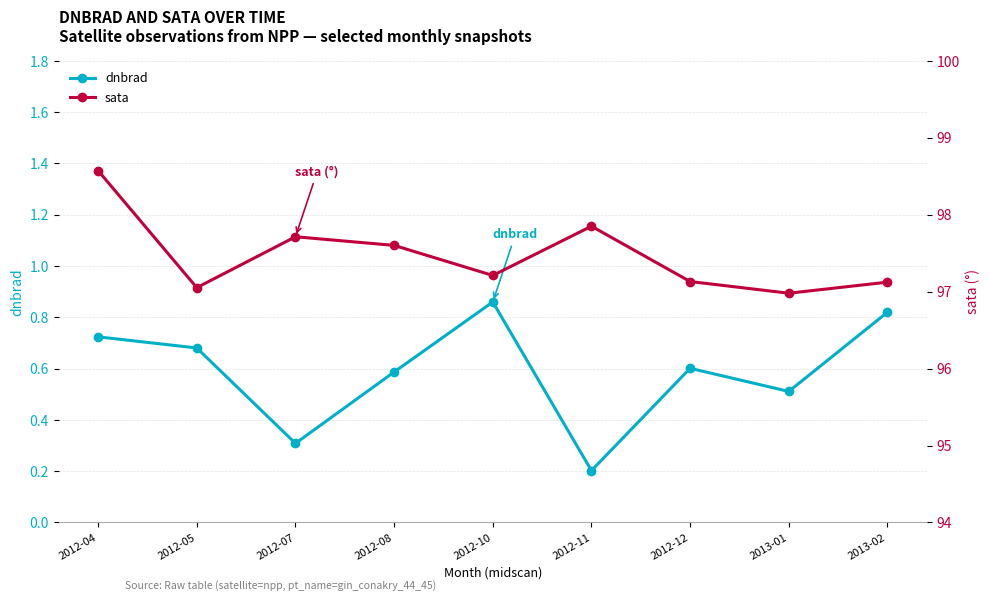

Which category has the lowest value across all series?

2012-11